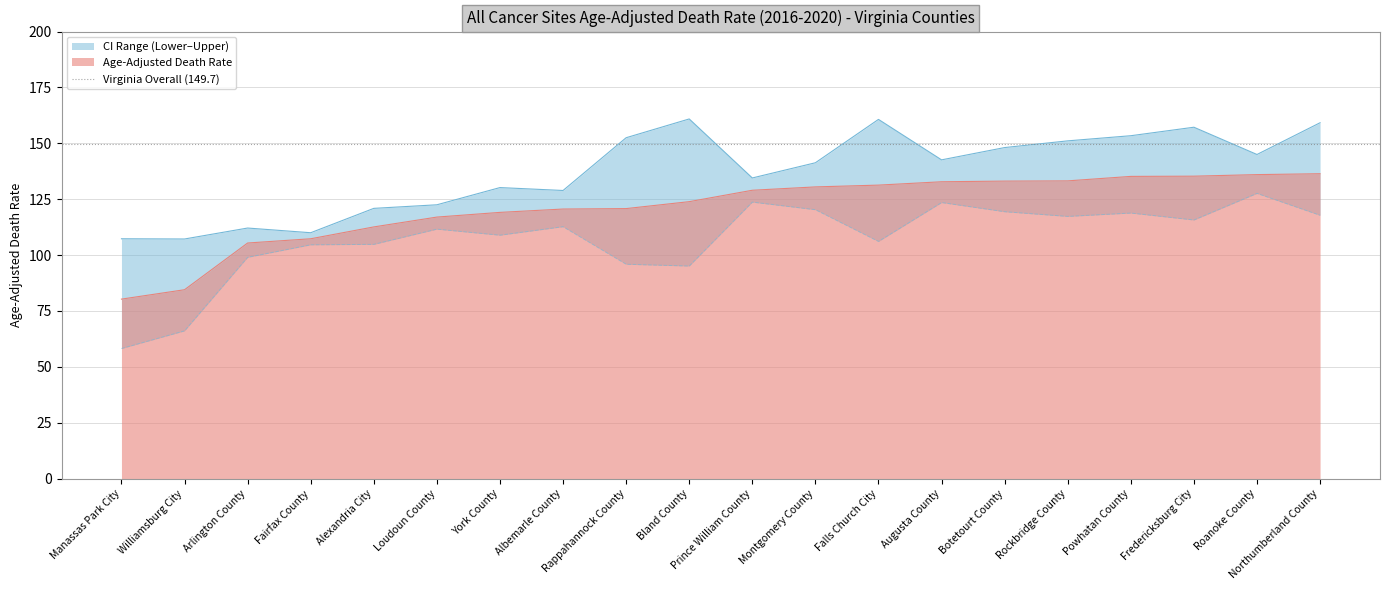

True or false: Age-Adjusted Death Rate and Lower CI (Rate) cross at least once.

False